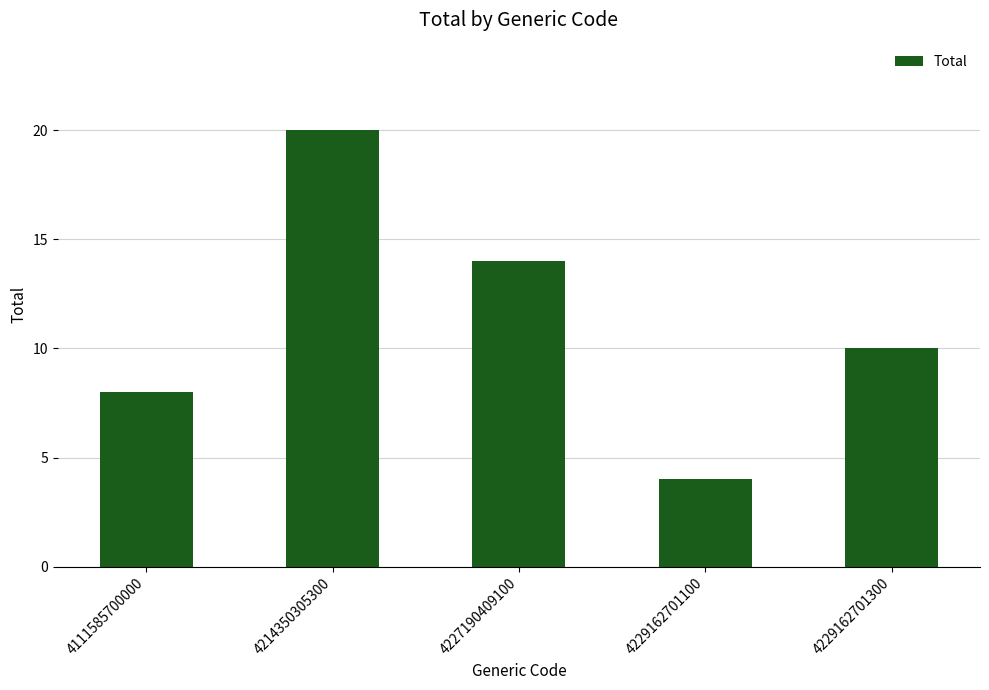

What is the difference between the maximum and minimum values?

16